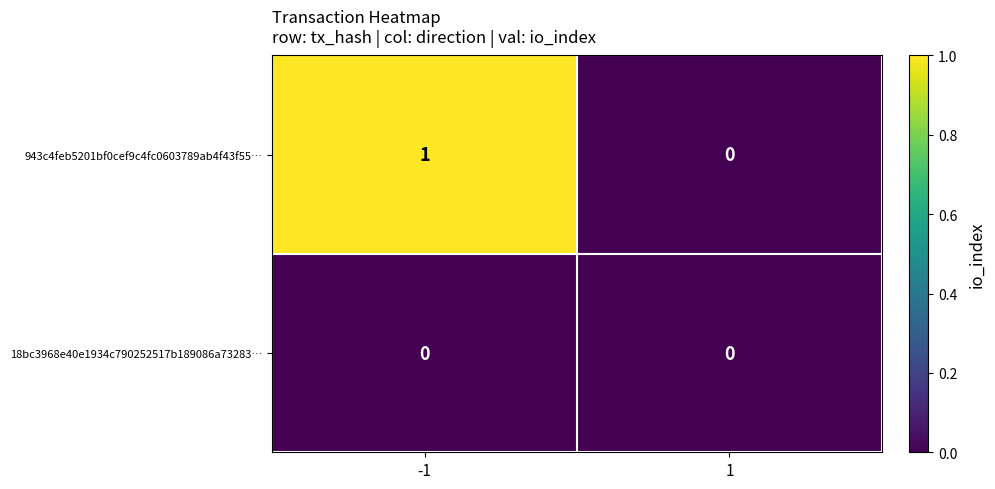

Is the value of 943c4feb5201bf0cef9c4fc0603789ab4f43f55… at -1 greater than the value of 18bc3968e40e1934c790252517b189086a73283… at 1?

Yes